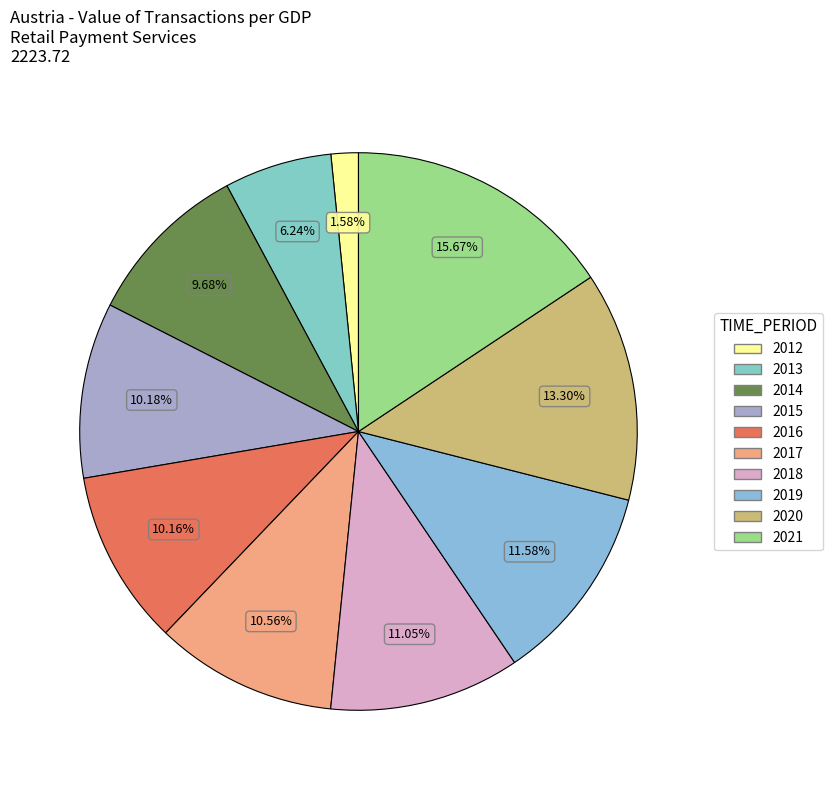

What is the largest slice in the pie chart?

2021